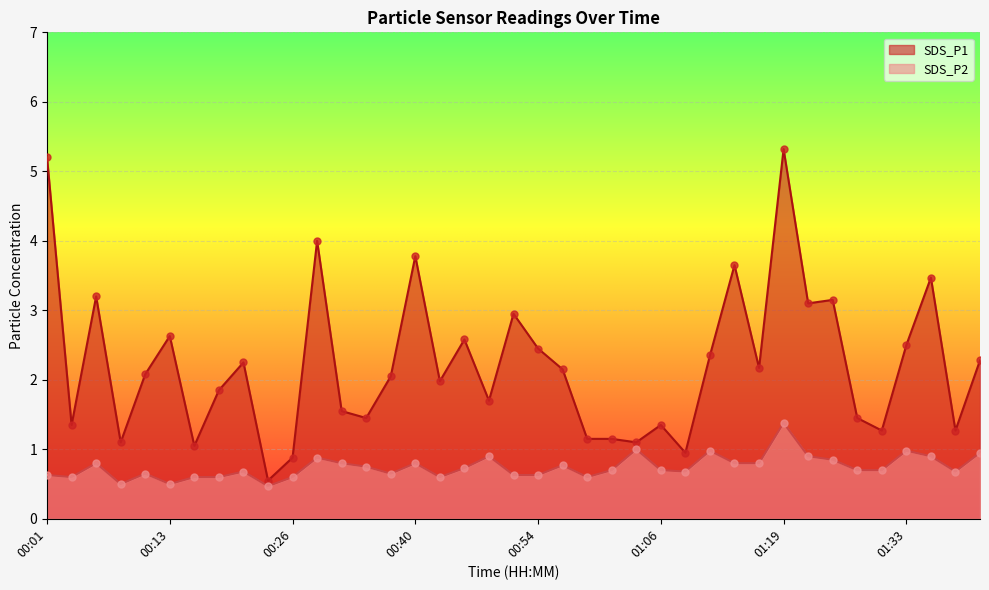

What are all the series names shown in the legend?

SDS_P1, SDS_P2